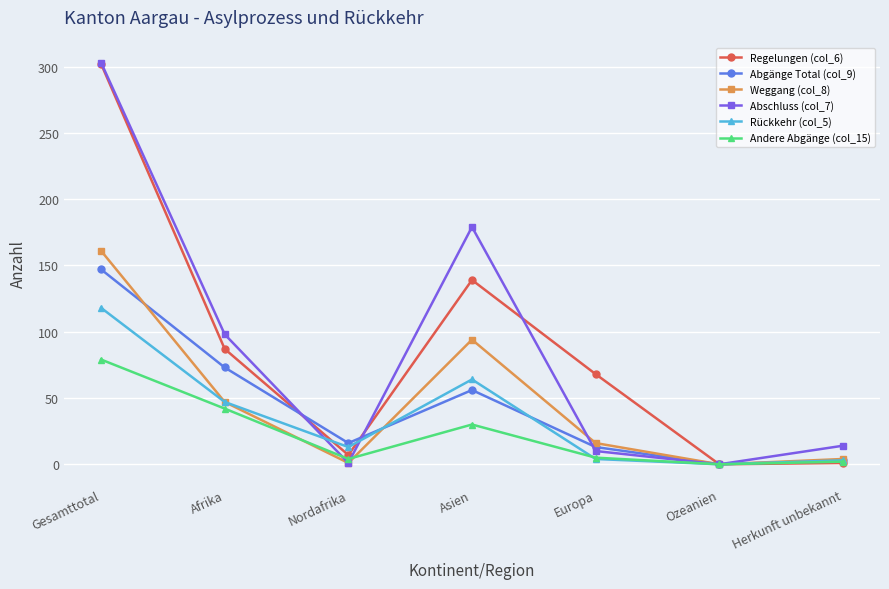

At how many categories does at least one series exceed 242?

1